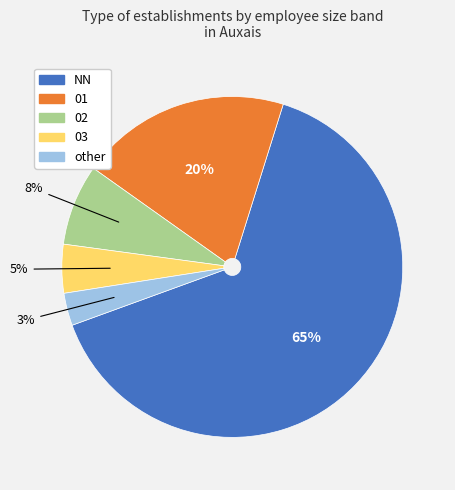

Does any single category account for the majority?

Yes